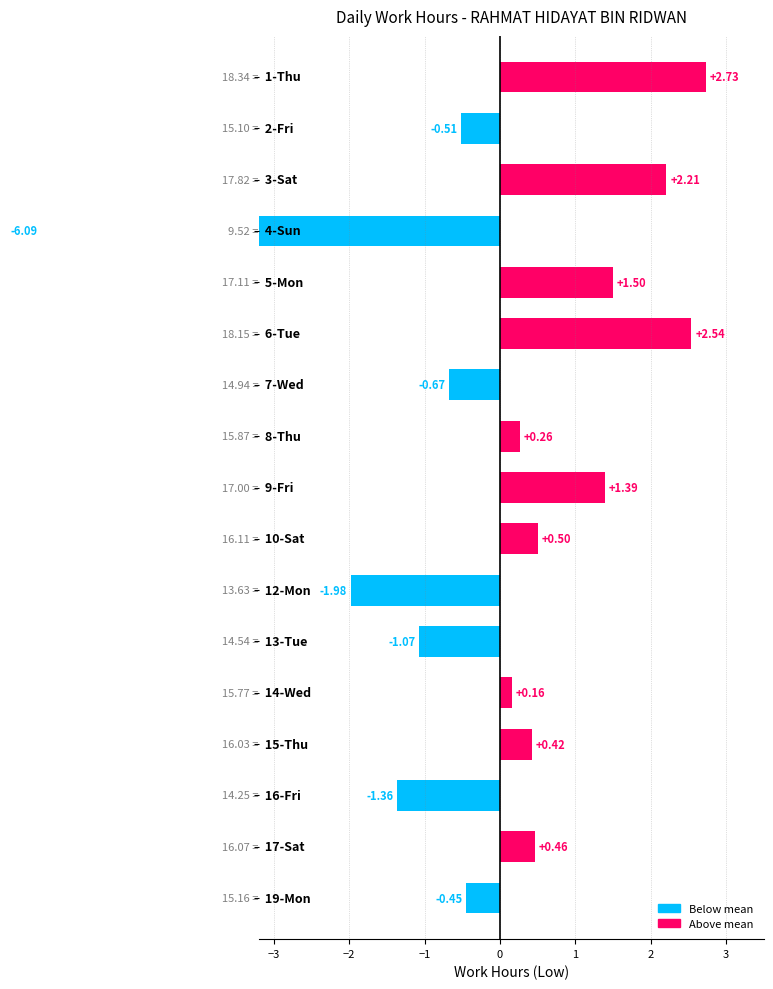

How many categories are shown in the chart?

17